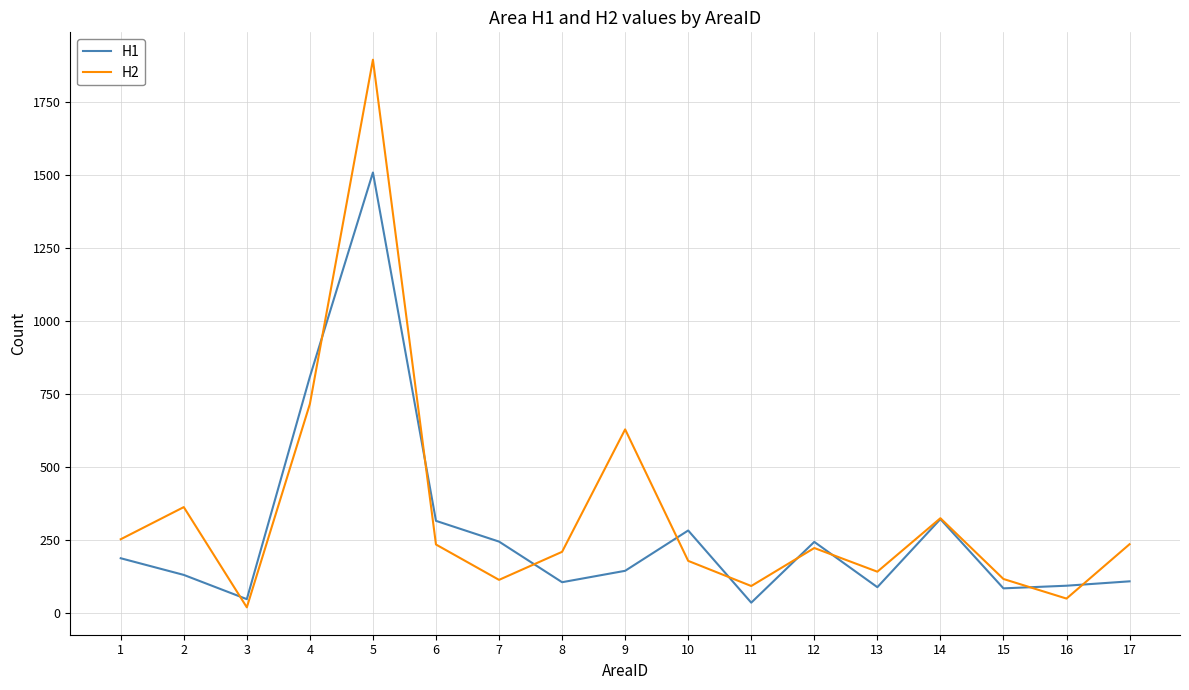

Where does the H2 series first go above 223?

1